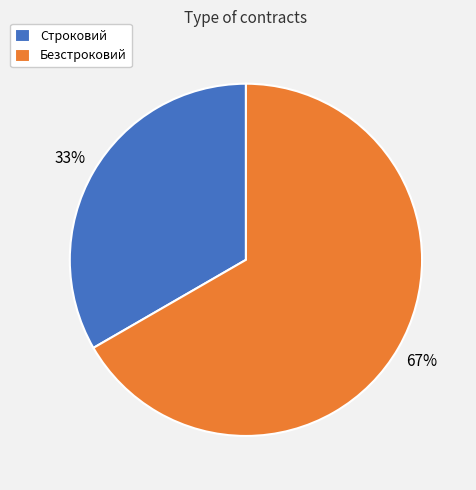

Between Безстроковий and Строковий, which is larger?

Безстроковий